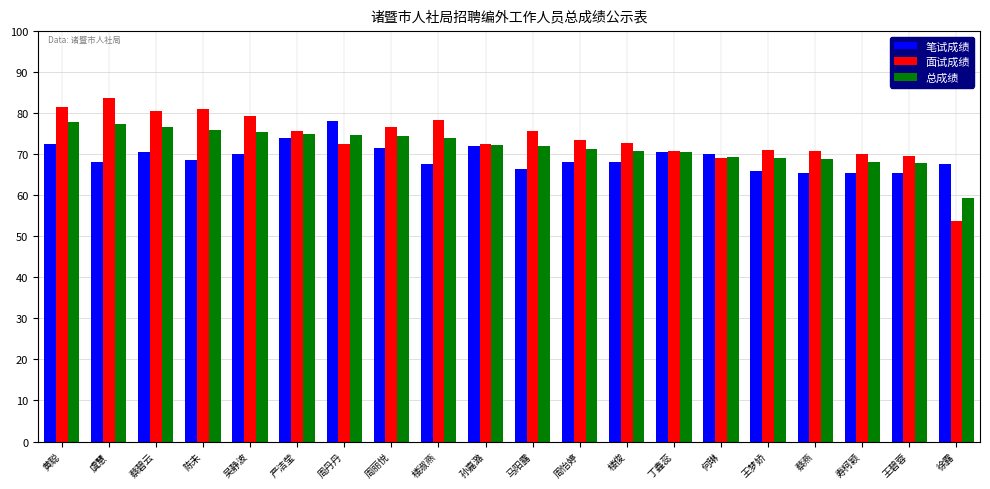

What position from the left is 王碧蓉?

19